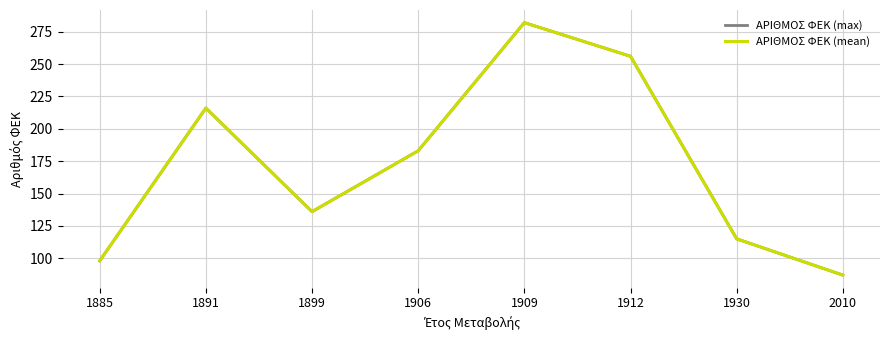

Does the chart have visible grid lines?

Yes